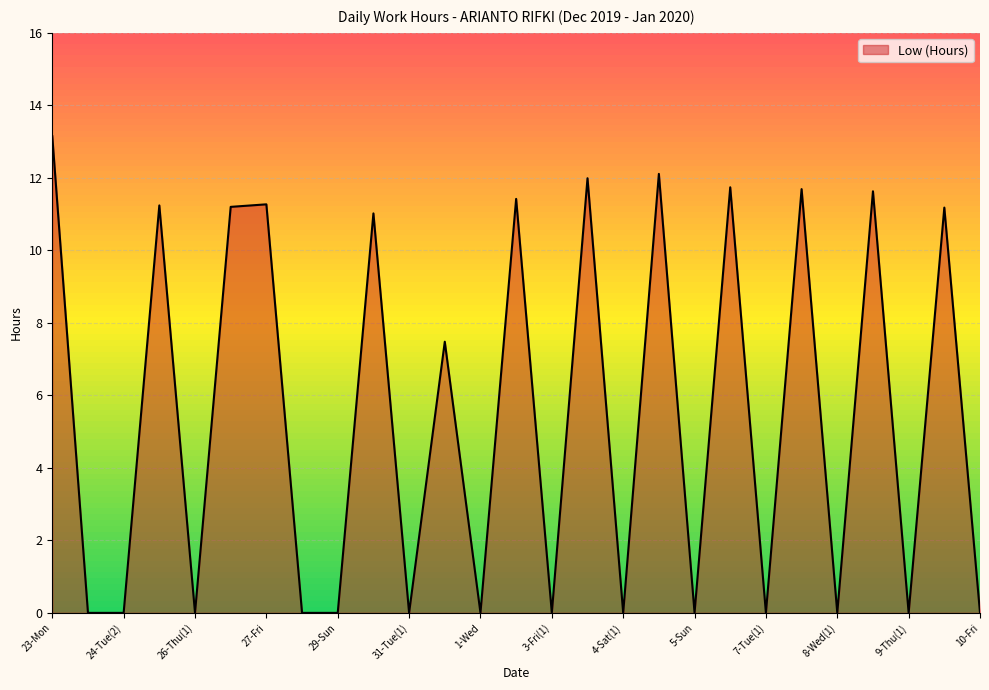

What is the maximum value shown in the chart?

13.2